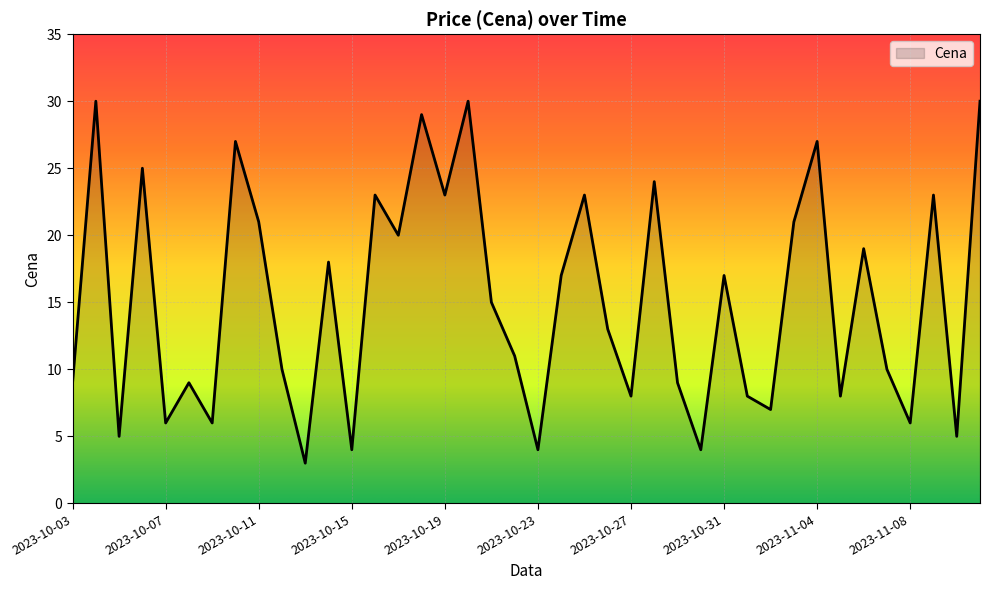

What is the maximum value shown in the chart?

30